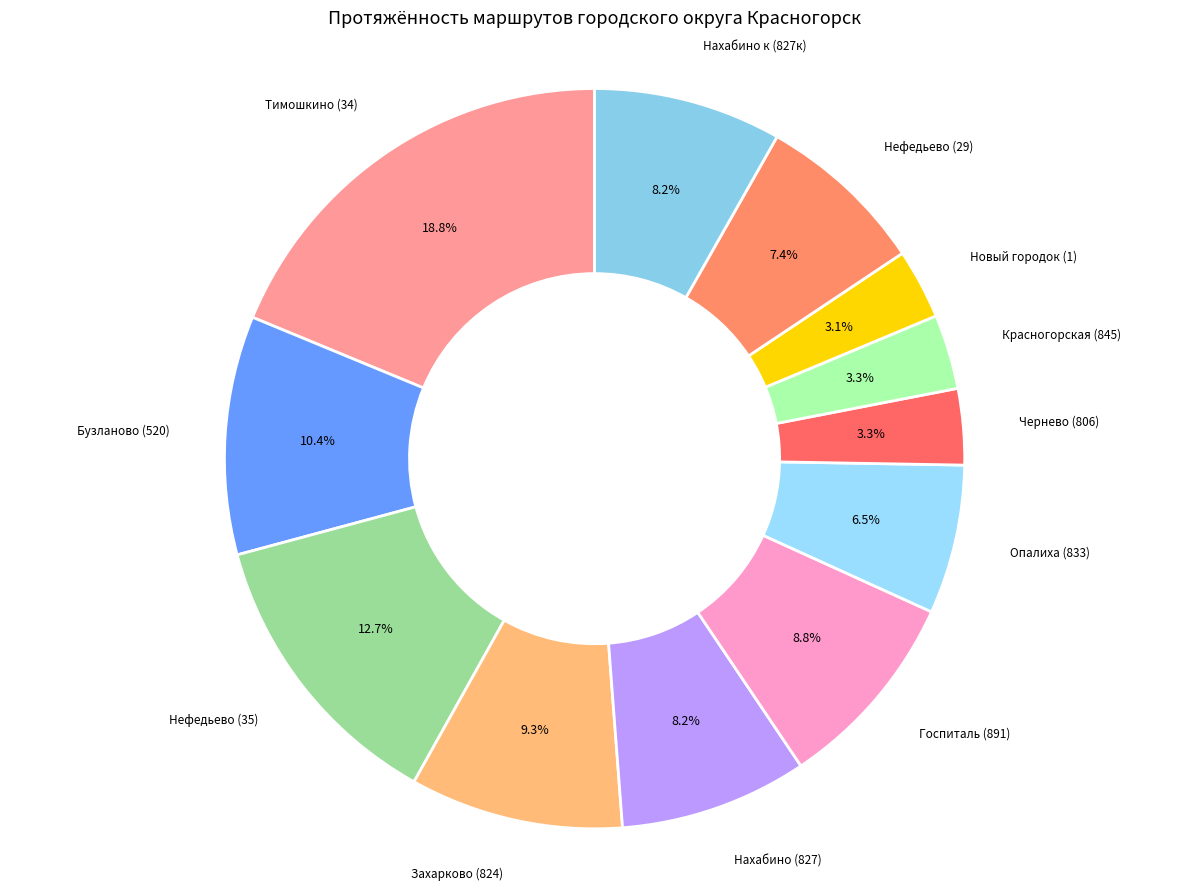

Count the number of slices in the pie.

12